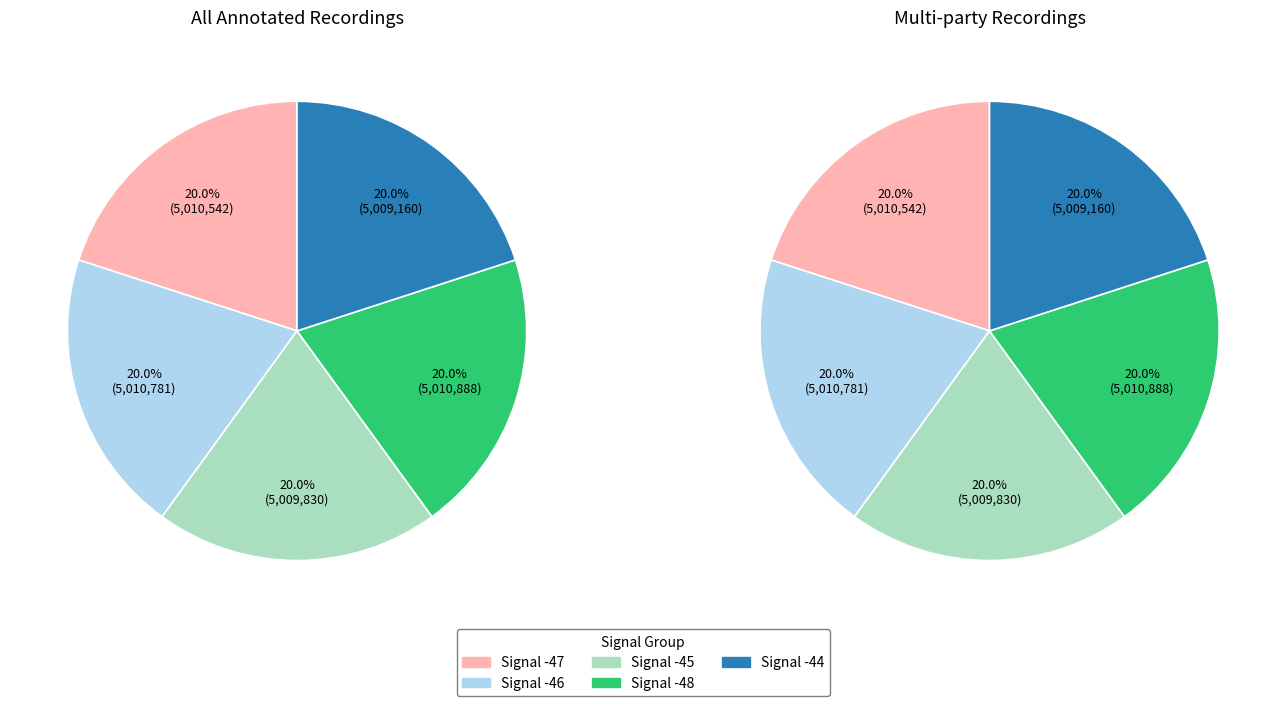

How many segments does this pie chart have?

5